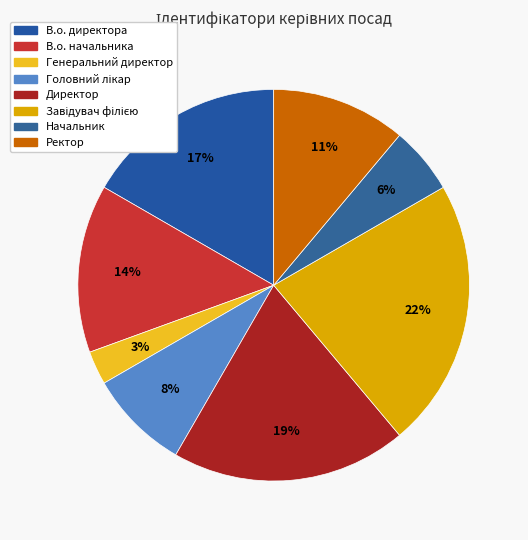

What is the total percentage of Начальник and Директор?

25.0%